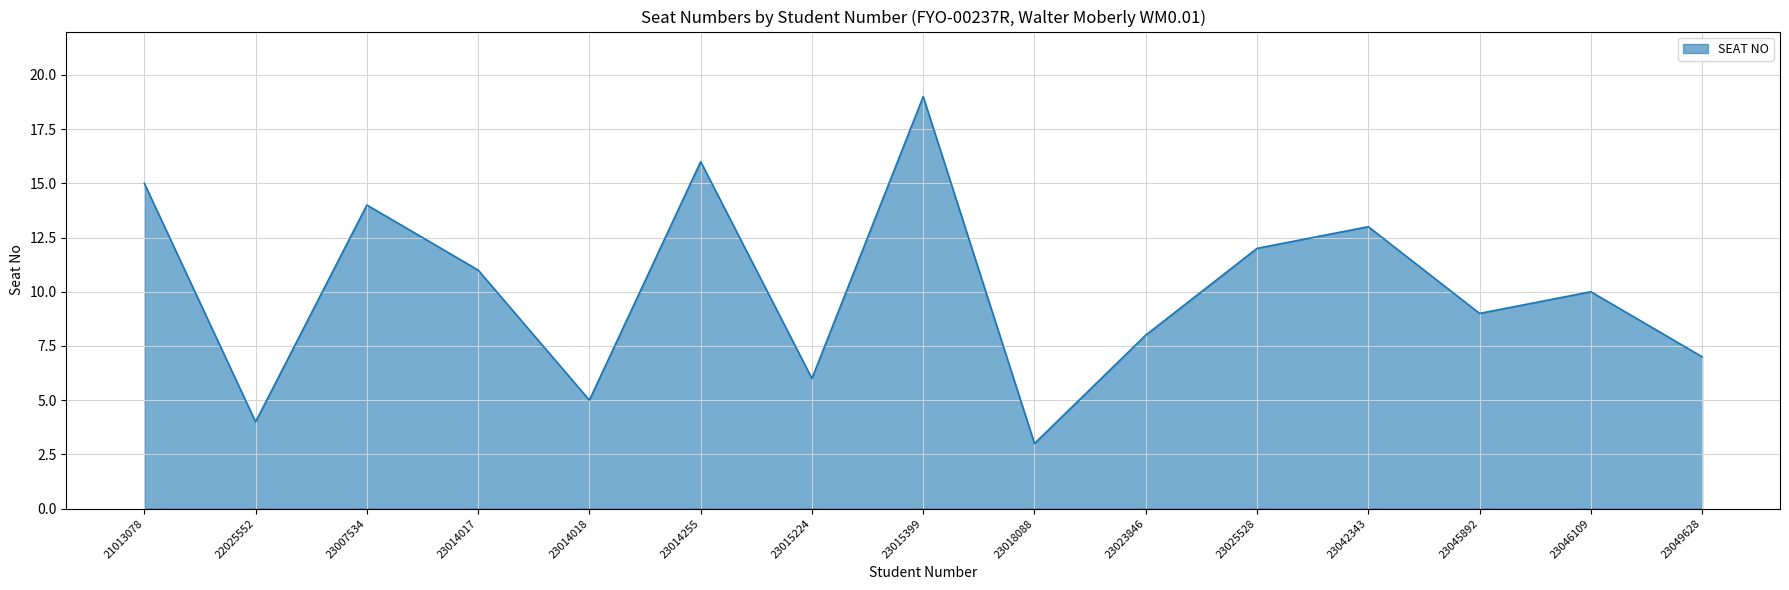

Does the chart have visible grid lines?

Yes